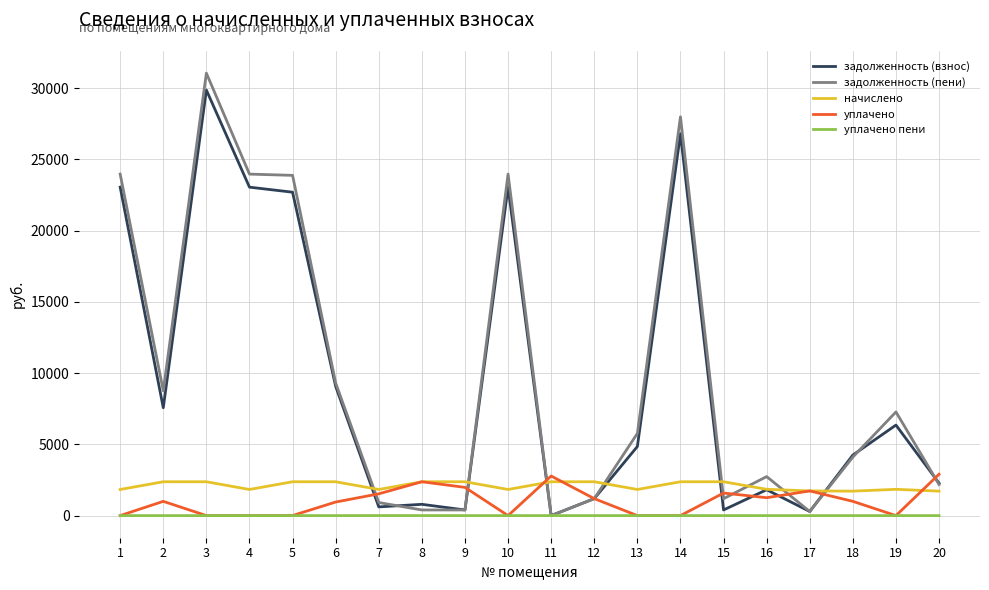

The value of уплачено at 17 is 1731.6. True or false?

True